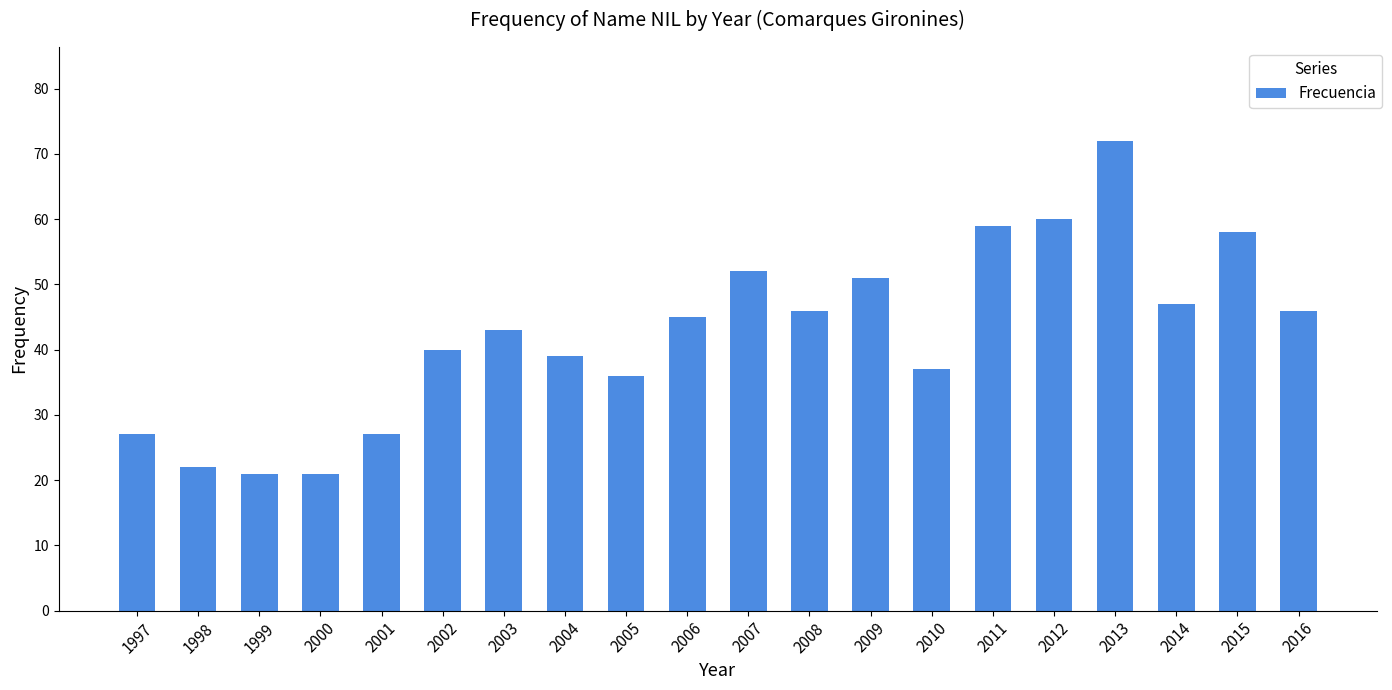

The chart shows a value of 21 at 2000. True or false?

True